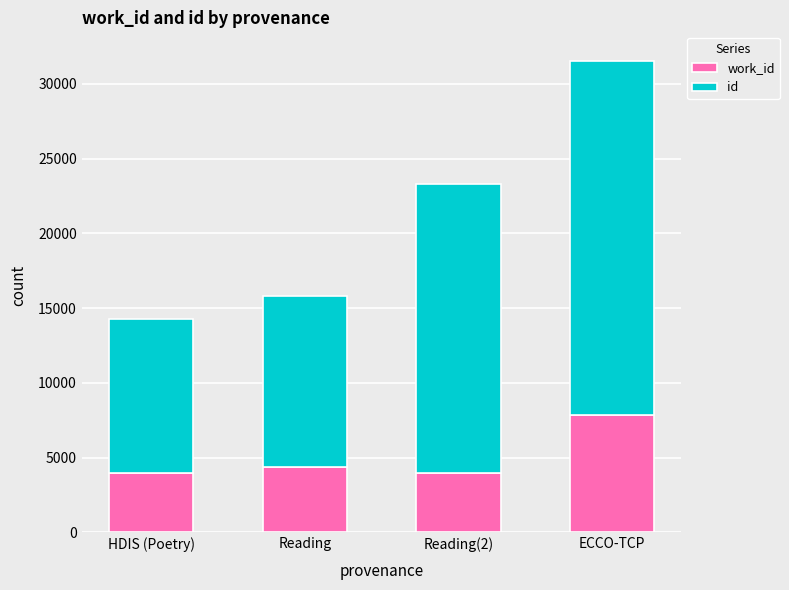

At which category is the sum across all series the highest?

ECCO-TCP